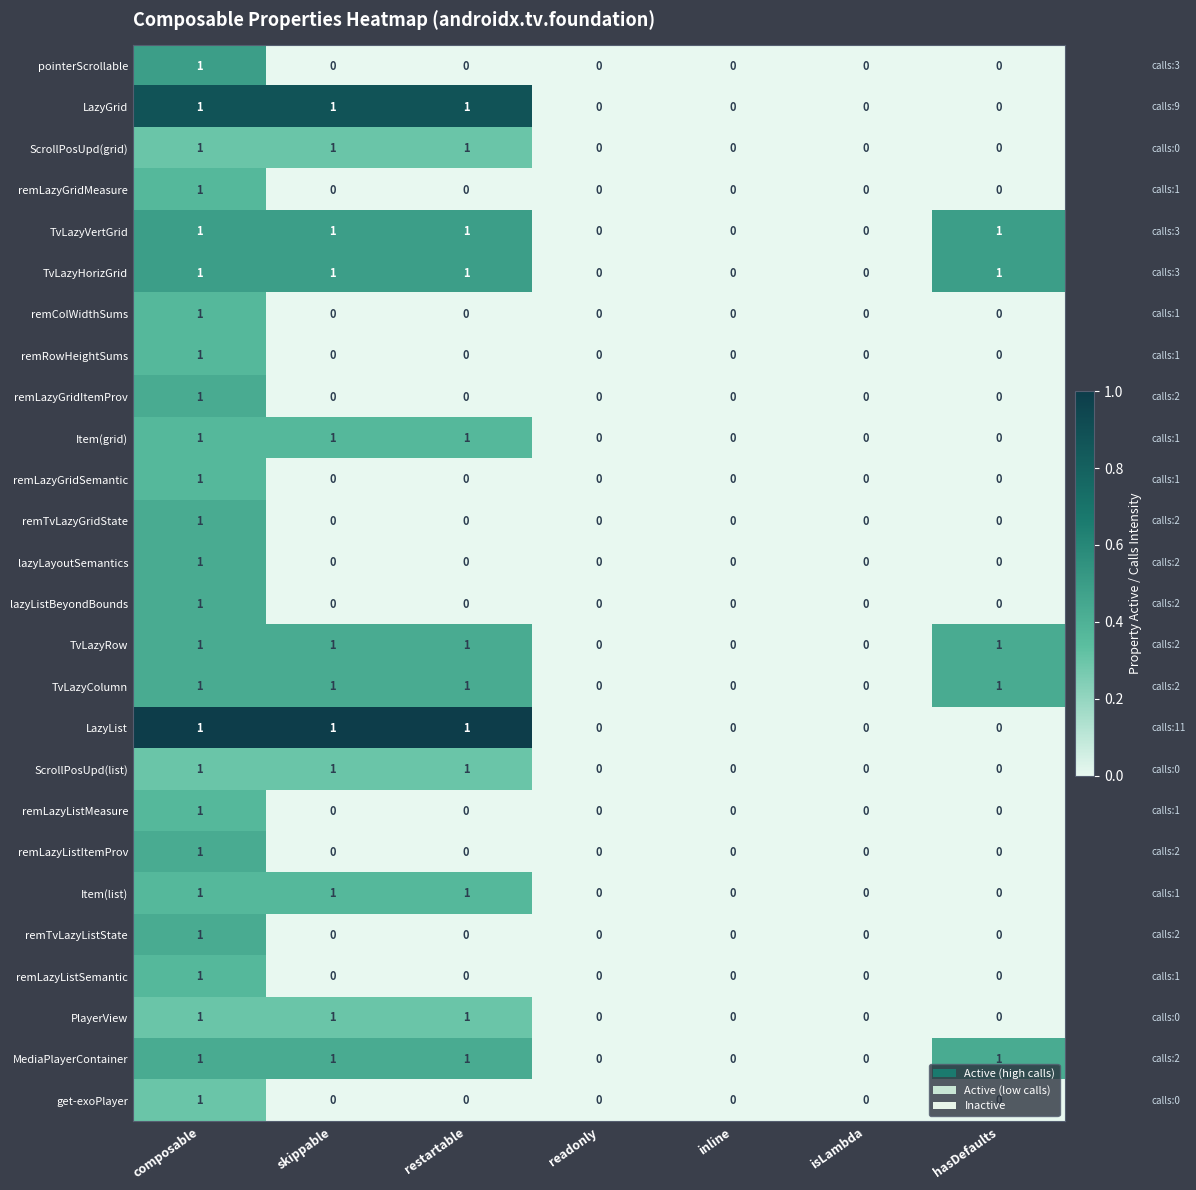

What is the spread (max minus min) of values at restartable?

1